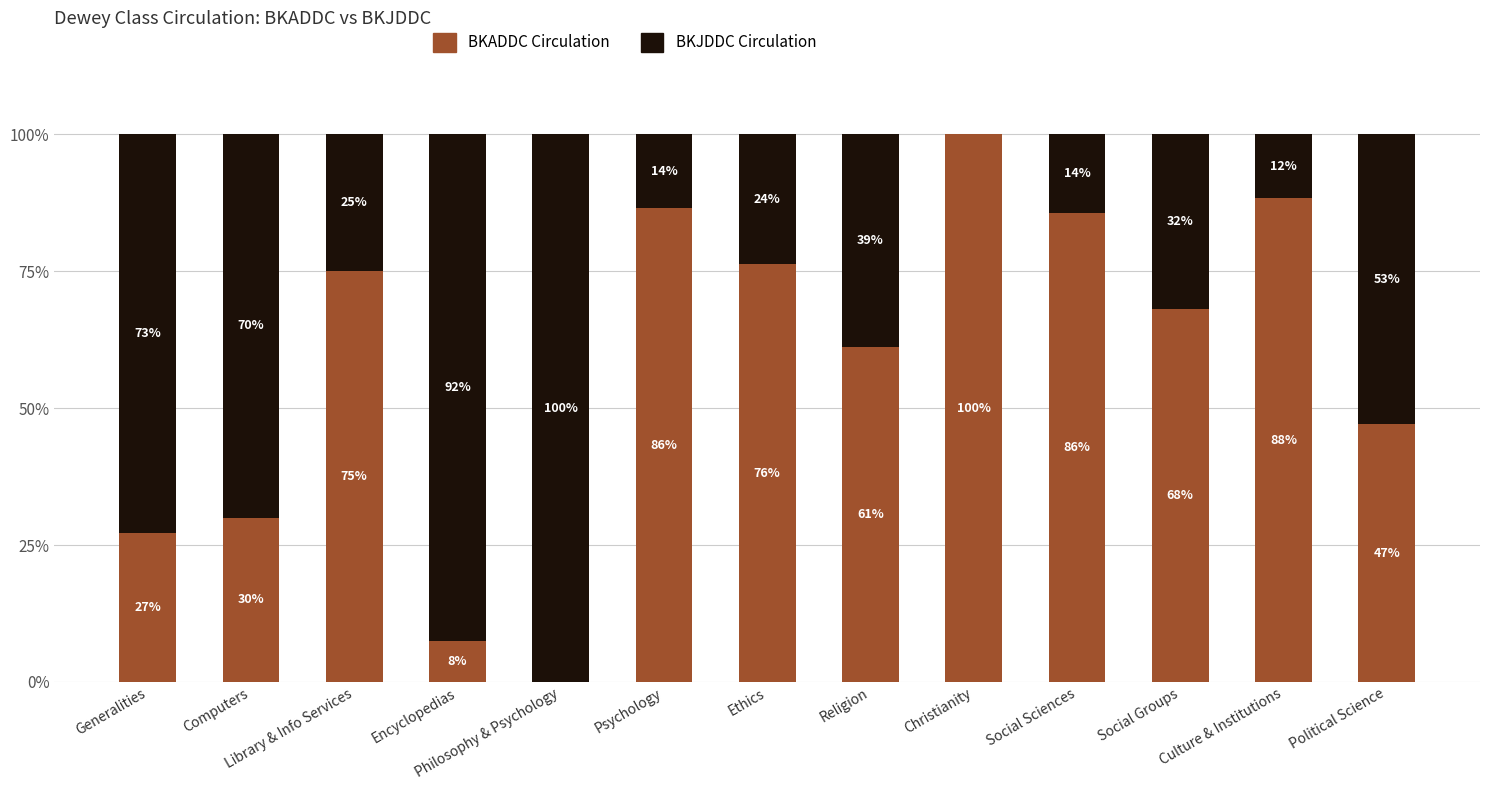

Count the number of categories in the chart.

13